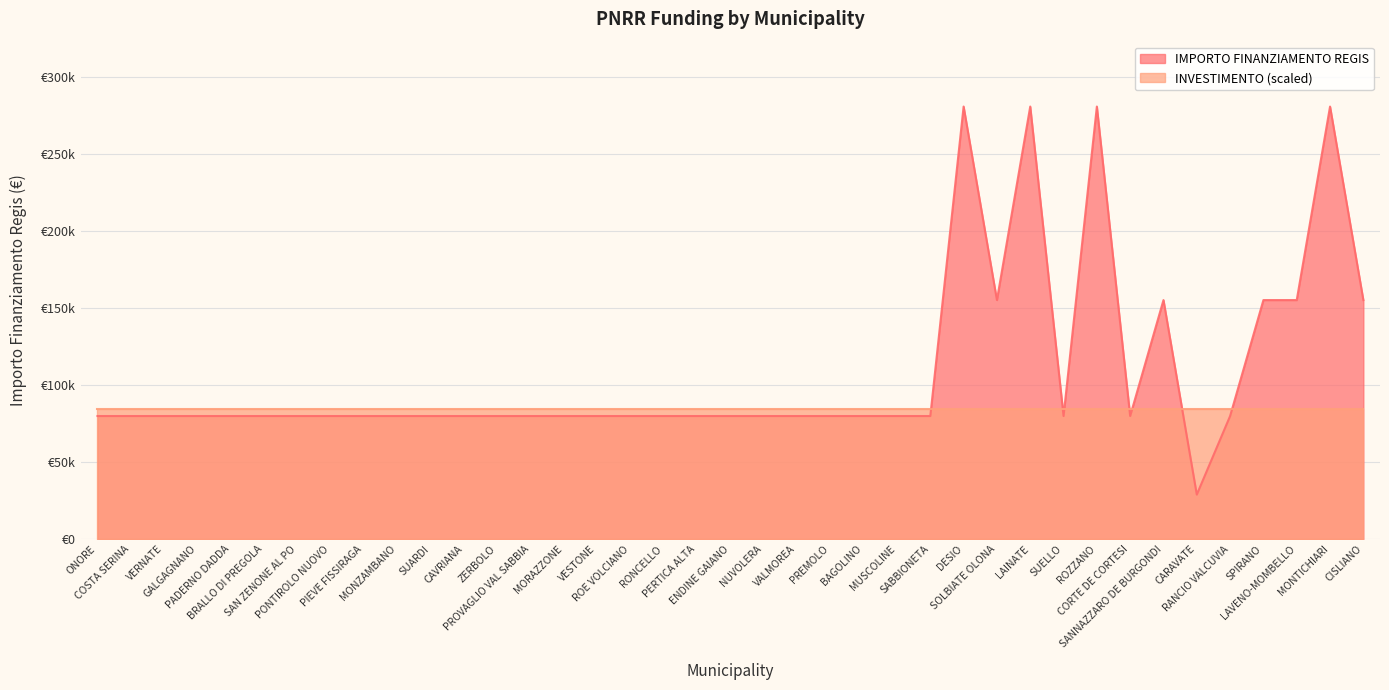

Read the value at BAGOLINO, to the nearest 100.

79900